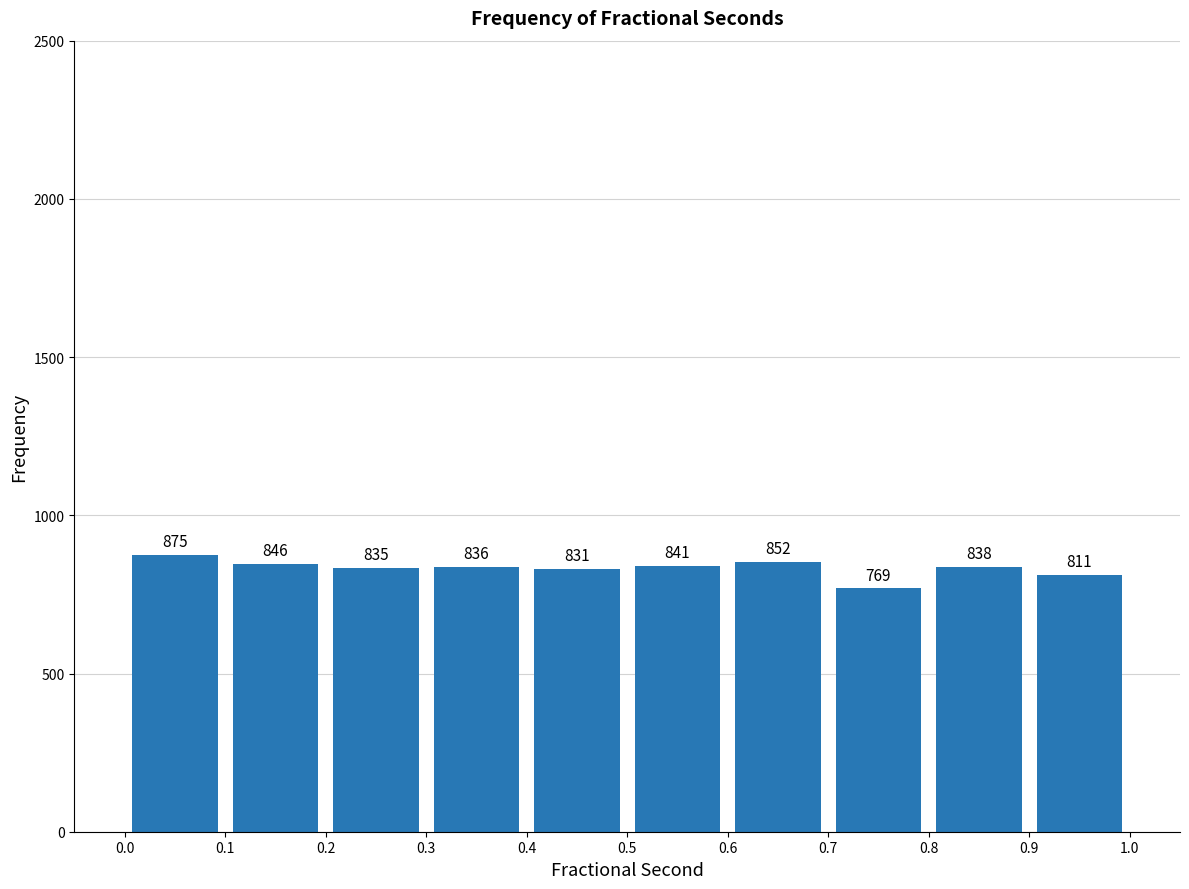

Reading left to right, transcribe this chart: for each bar, give the range it covers on the x-axis and its height.

0.0 to 0.1: 875
0.1 to 0.2: 846
0.2 to 0.3: 835
0.3 to 0.4: 836
0.4 to 0.5: 831
0.5 to 0.6: 841
0.6 to 0.7: 852
0.7 to 0.8: 769
0.8 to 0.9: 838
0.9 to 1.0: 811